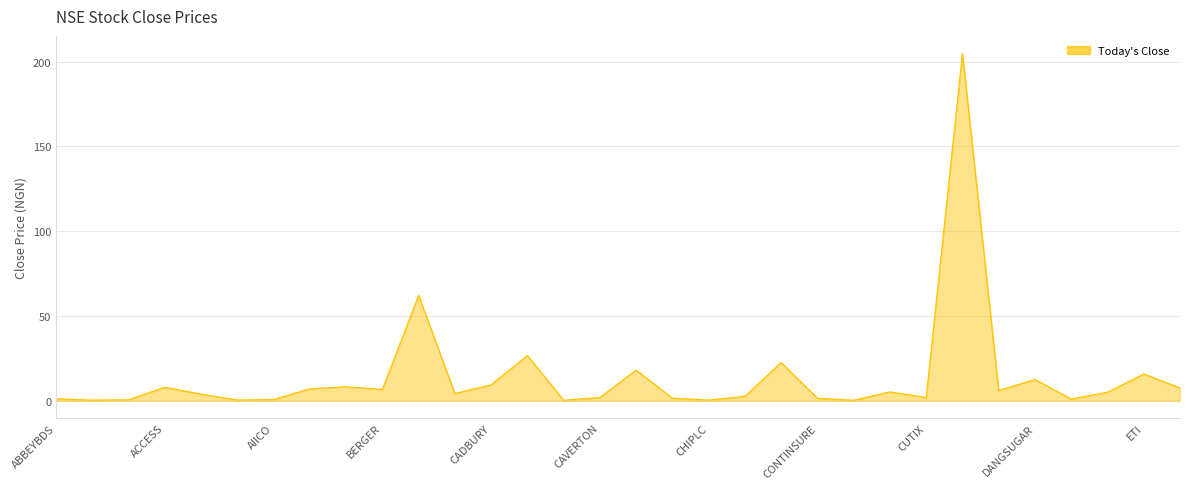

What is the difference between the maximum and minimum values?

204.8